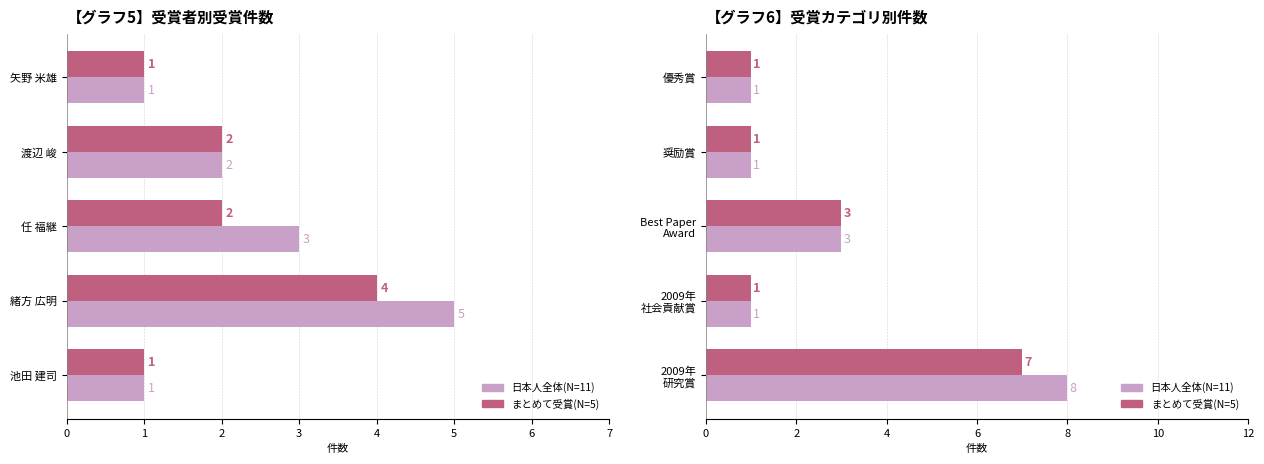

What is the value of the まとめて受賞(N=5) bar at the 2nd from the left?

1